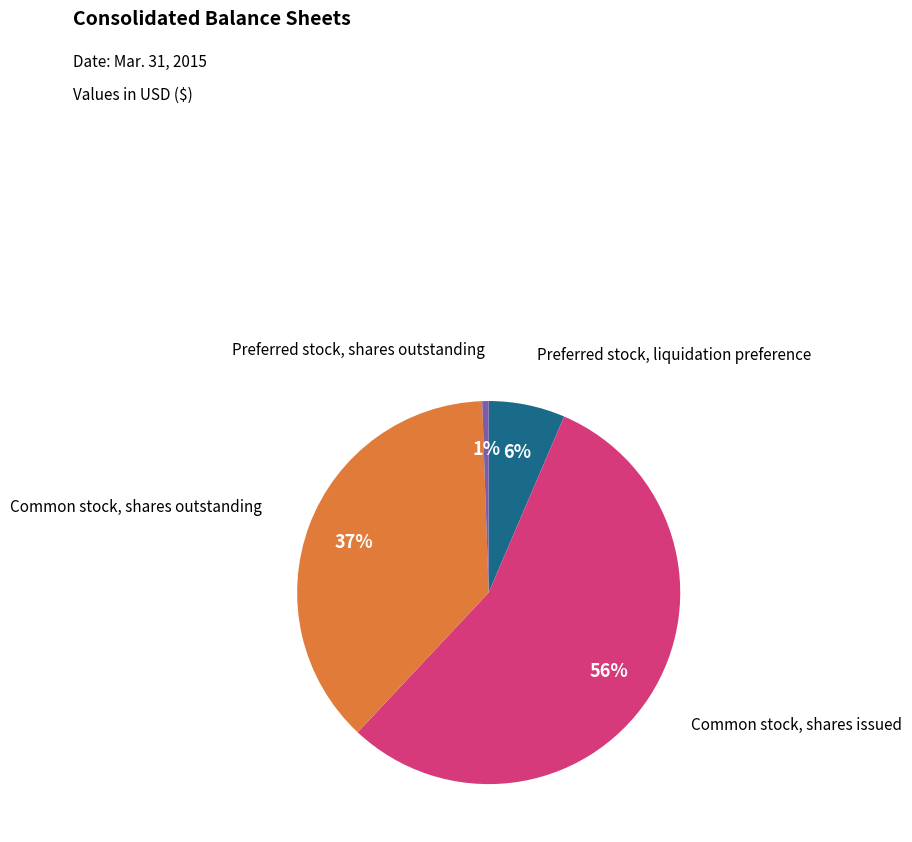

To the nearest percent, what is the difference between the largest and smallest slice percentages?

55%